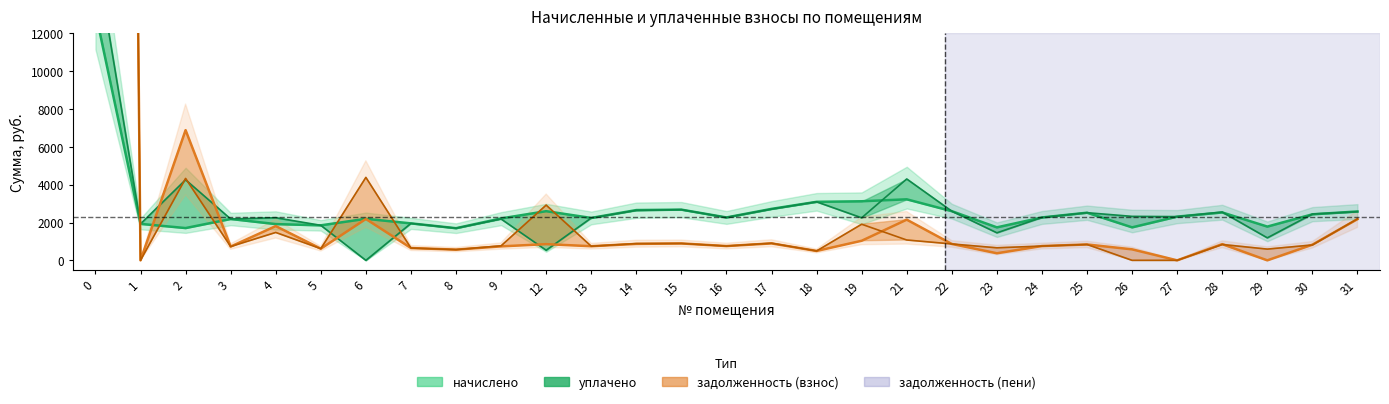

What is the value of the начислено point at the 27th from the left?

1784.5